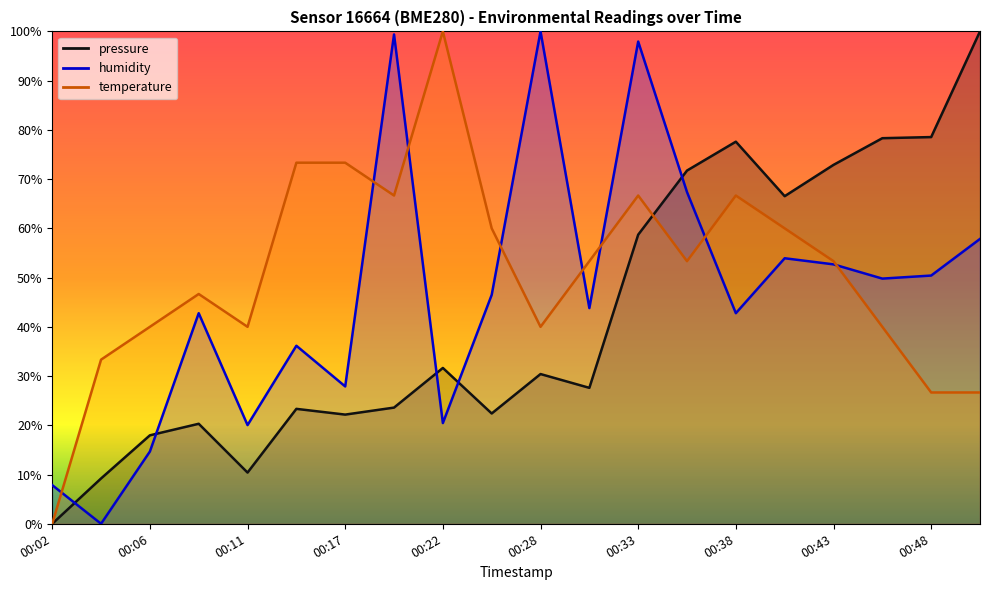

What is the difference between the maximum and minimum values in the humidity series?

100.0